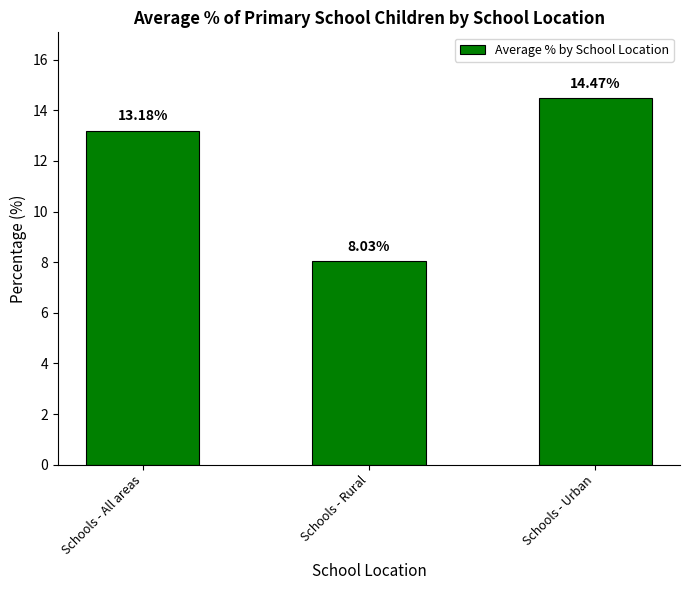

How many bars are there in total?

3